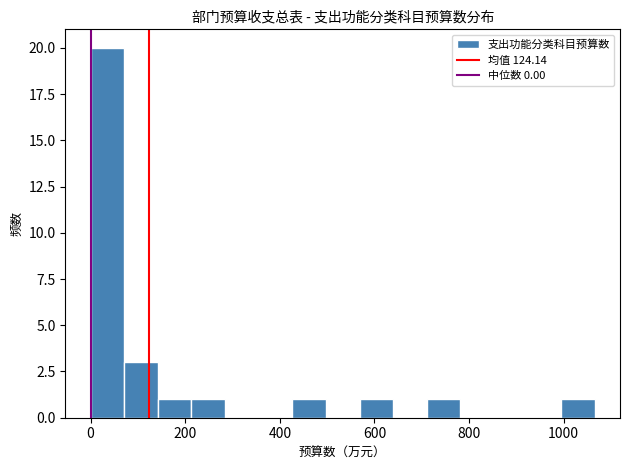

Read against the x-axis, roughly where is the centre of the tallest bar?

40